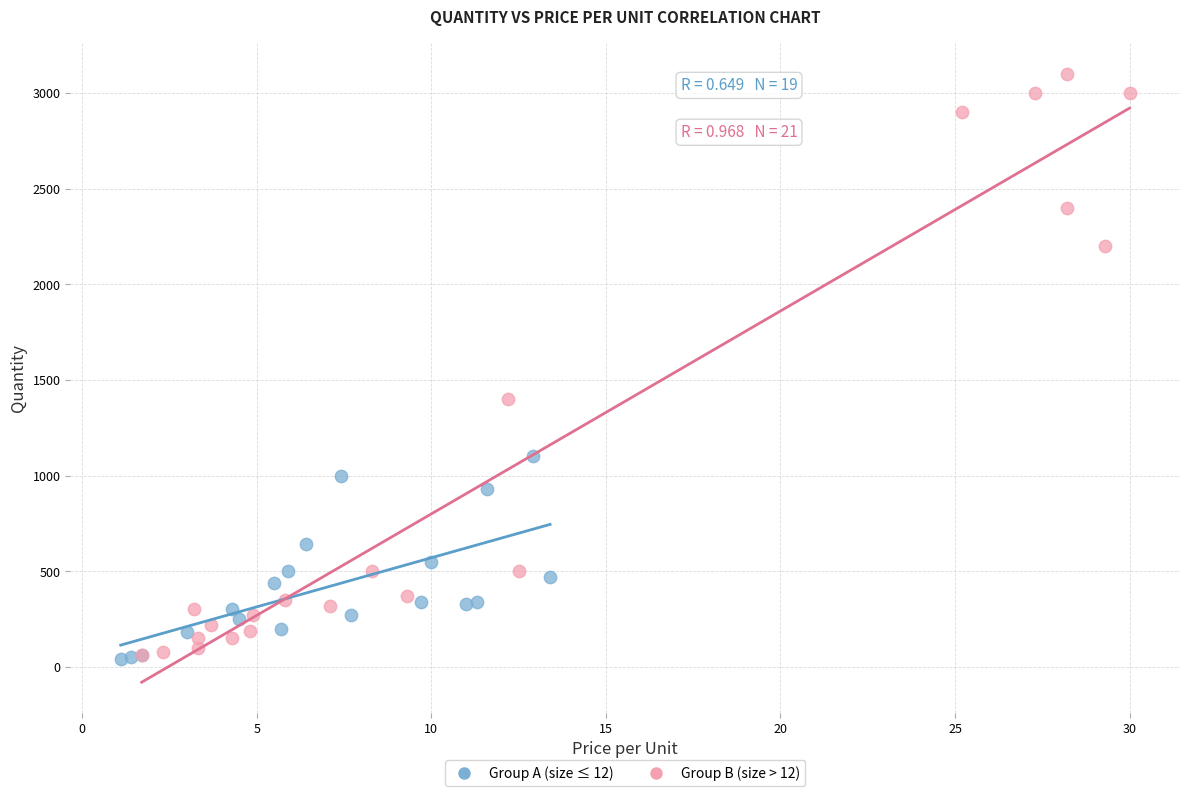

Which series reaches the maximum Y coordinate?

Group B (size > 12)